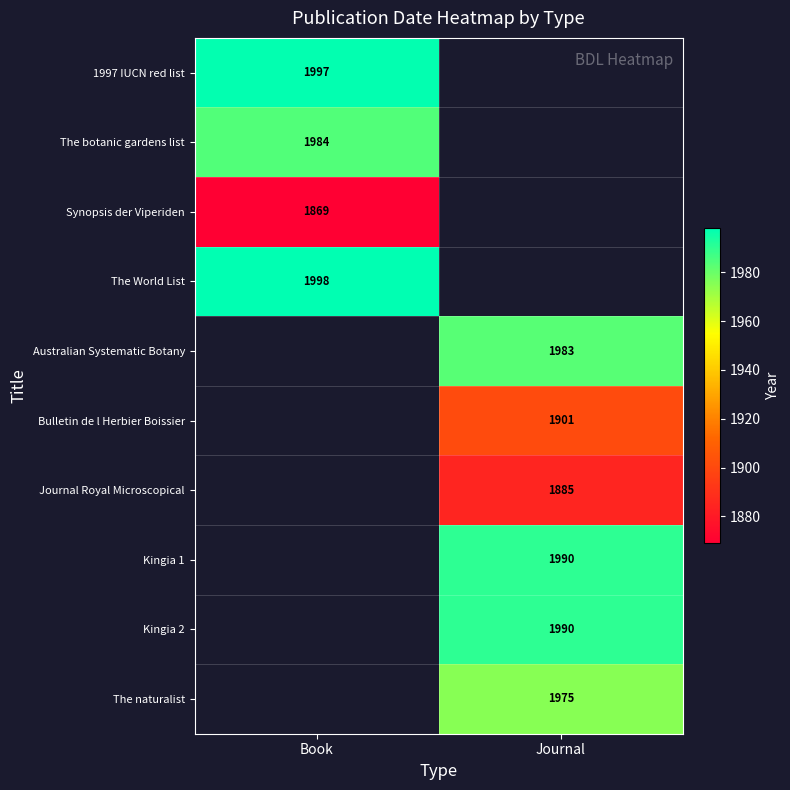

True or false: The naturalist has a value of 1975 at Journal.

True